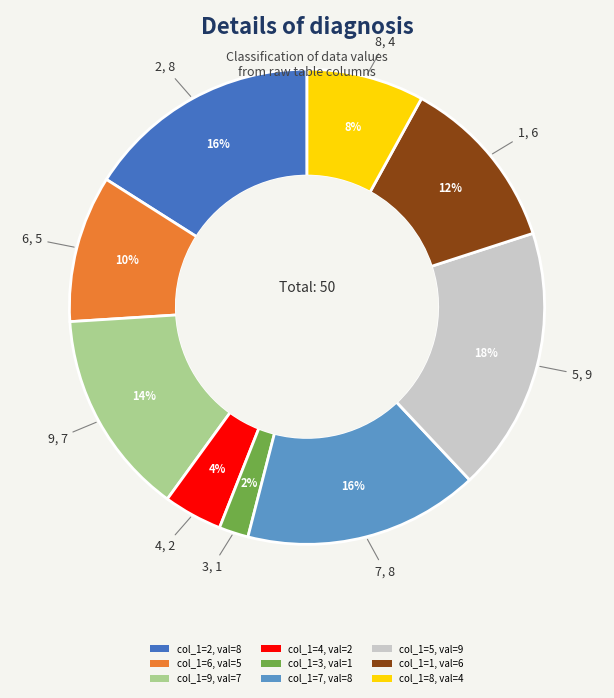

To the nearest percent, what is the difference between the largest and smallest slice percentages?

16%